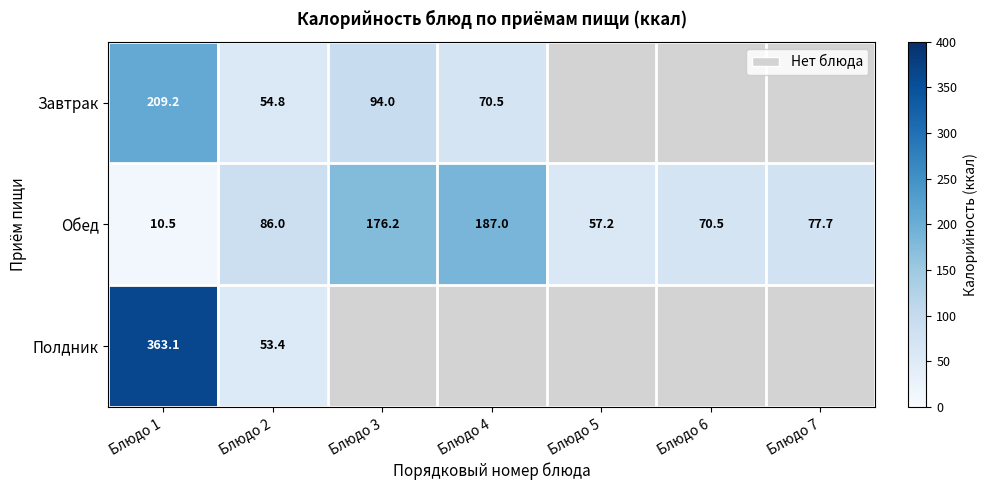

Which category has the lowest value across all series?

Блюдо 5